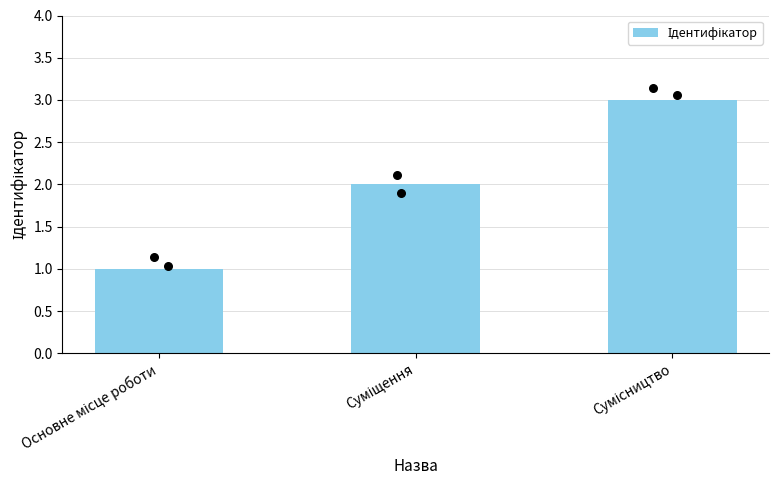

Which has a higher value, Суміщення or Сумісництво?

Сумісництво